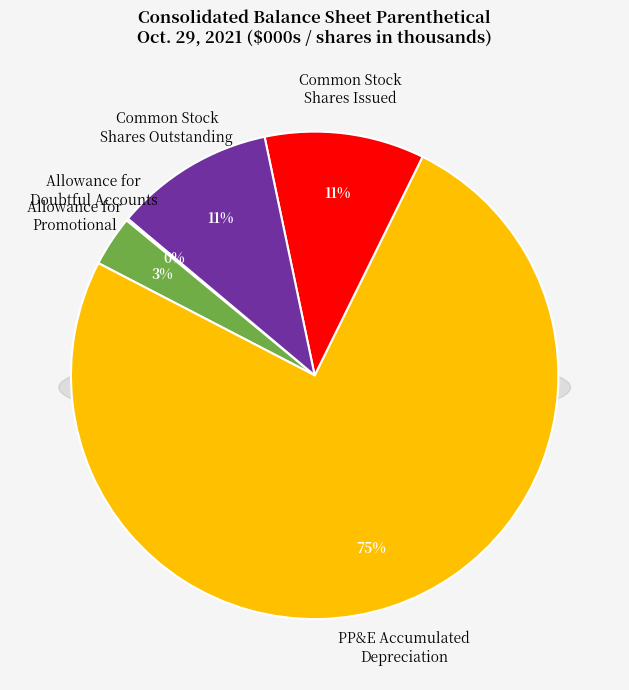

Rank the categories by value from highest to lowest.

Property, plant and equipment, accumulated depreciation, Common stock, shares issued, Common stock, shares outstanding, Accounts receivable, allowance for promotional, Accounts receivable, allowance for doubtful accounts